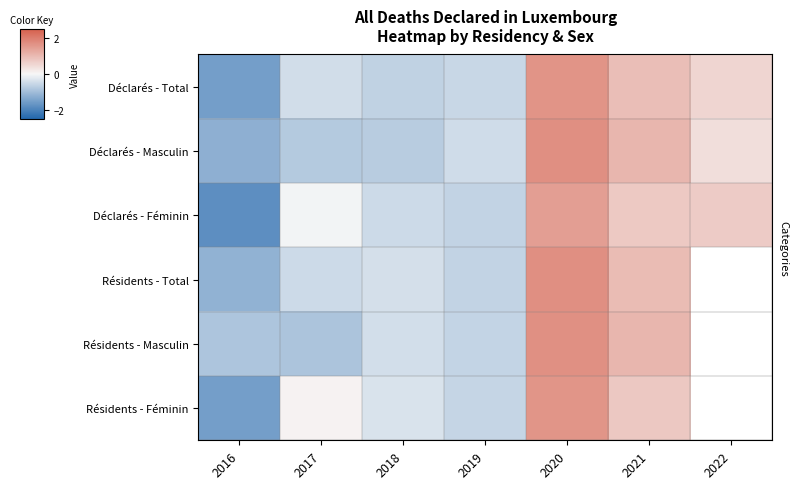

Is the value of Déclarés - Masculin at 2022 greater than the value of Résidents - Total at 2016?

Yes